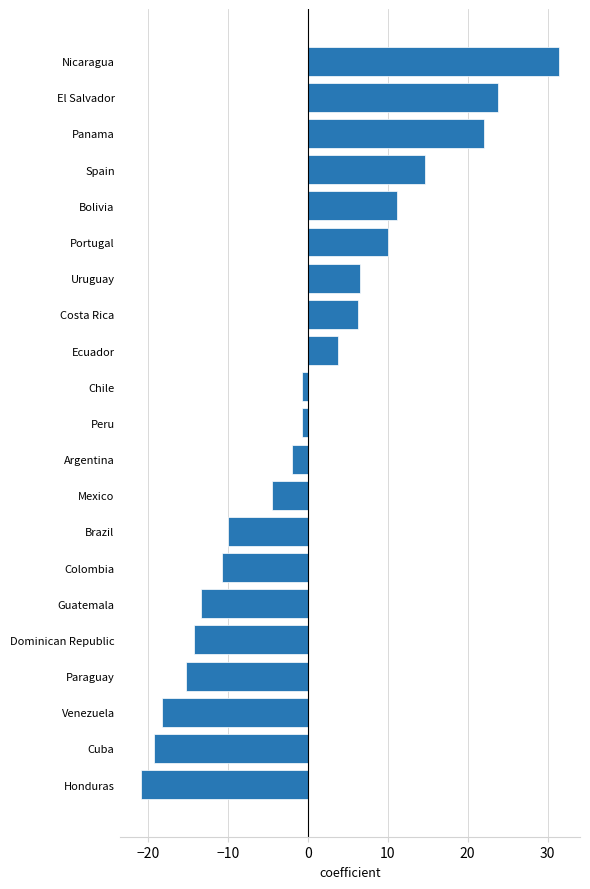

Is it true that the value at Bolivia is 11.2?

True